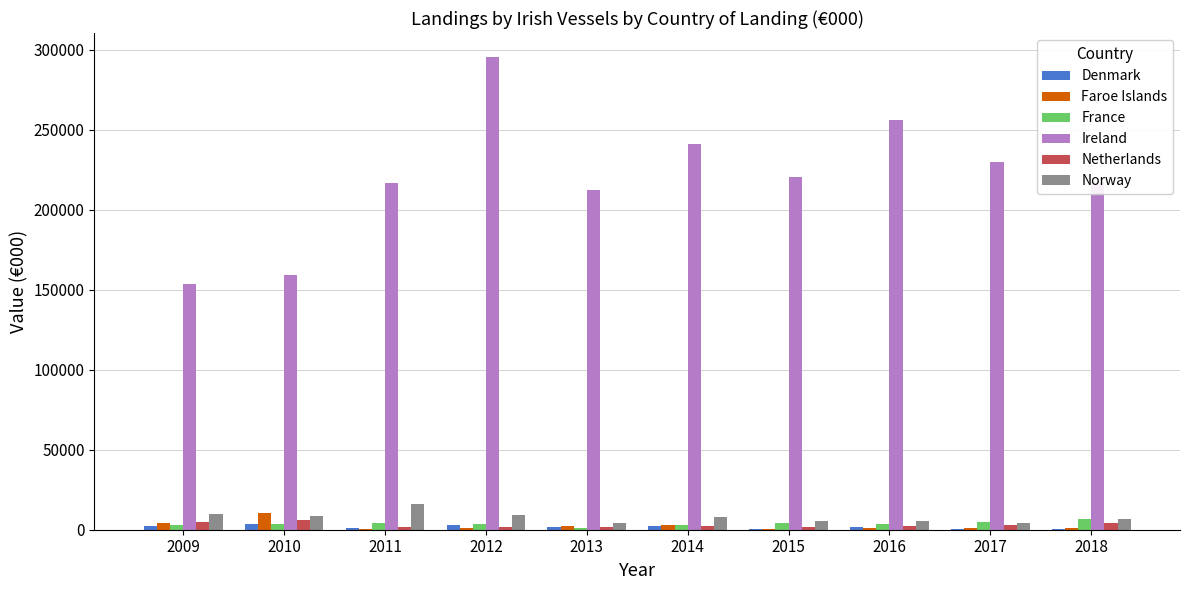

The value of Norway at 2011 is 16183. True or false?

True